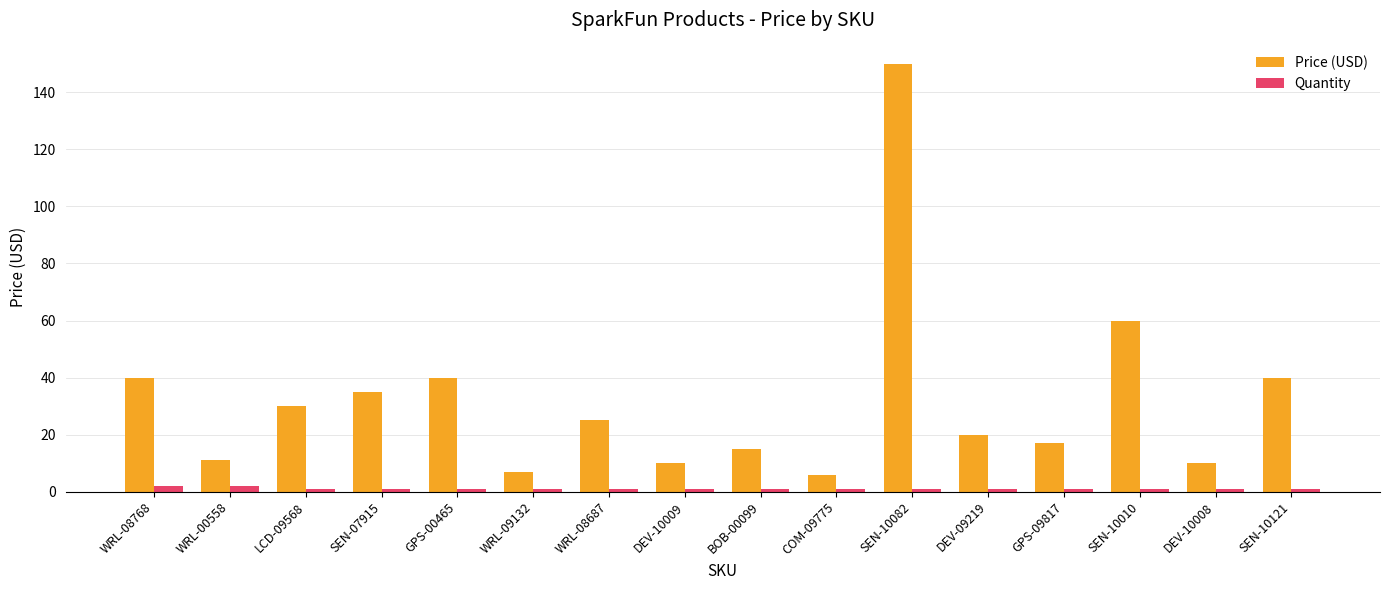

List the series in order of their overall mean, highest first.

Price (USD), Quantity